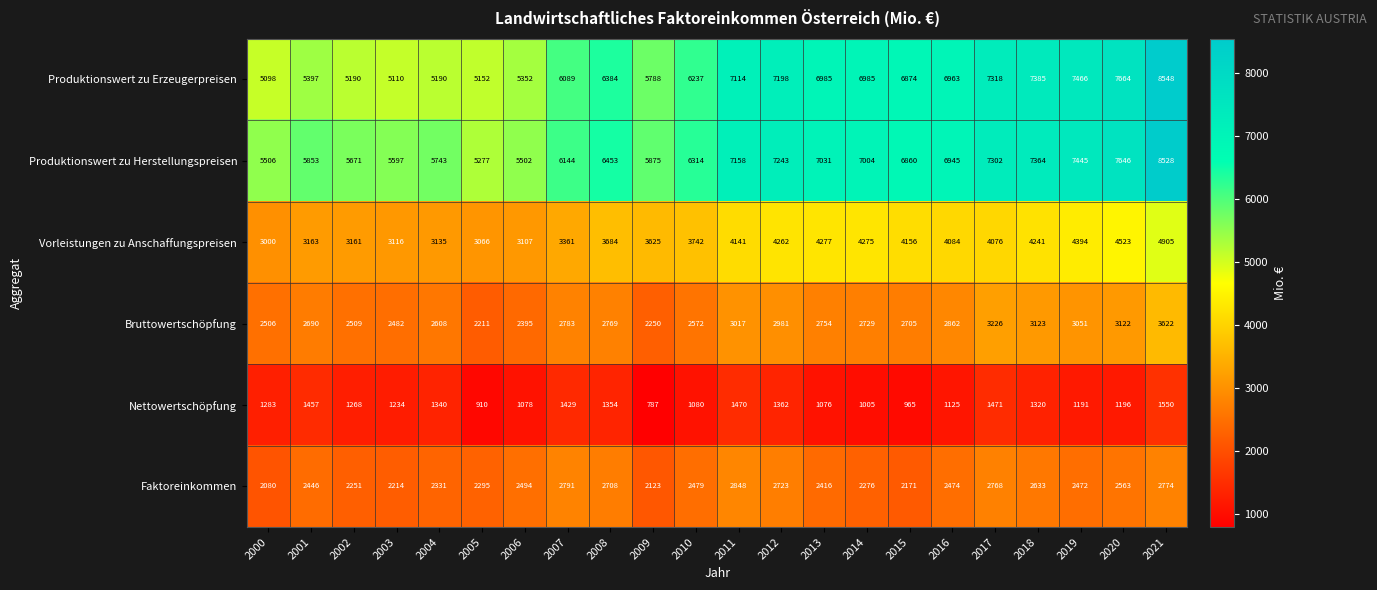

What is the greatest value displayed?

8548